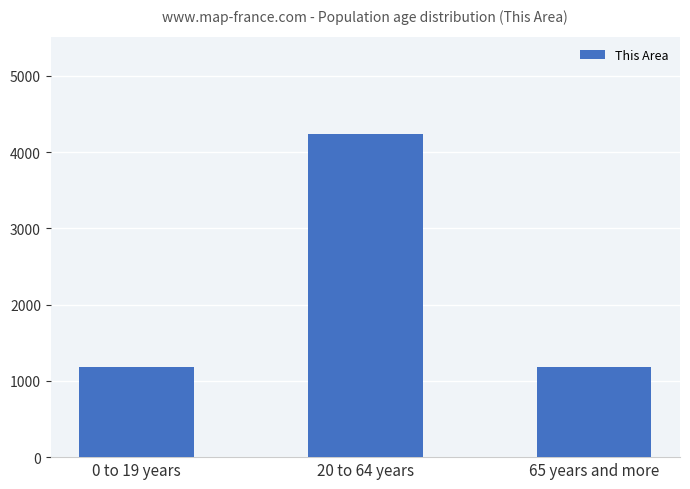

The chart shows a value of 6586 at 20 to 64 years. True or false?

False